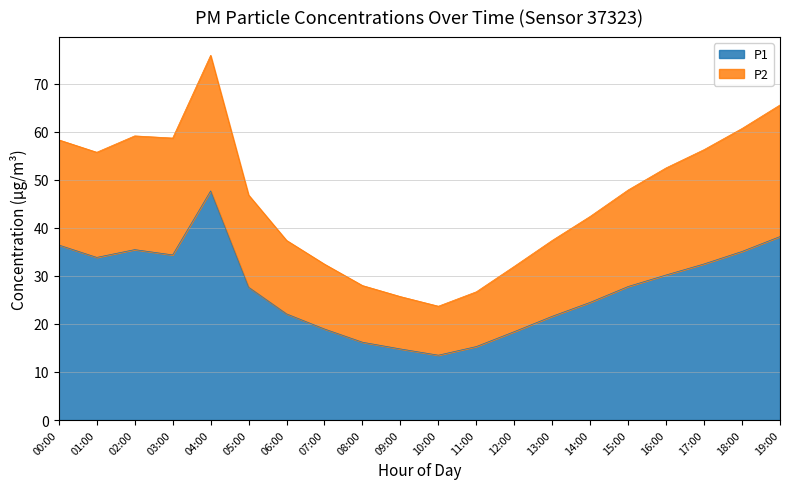

How many interior local peaks does the P2 series have?

2